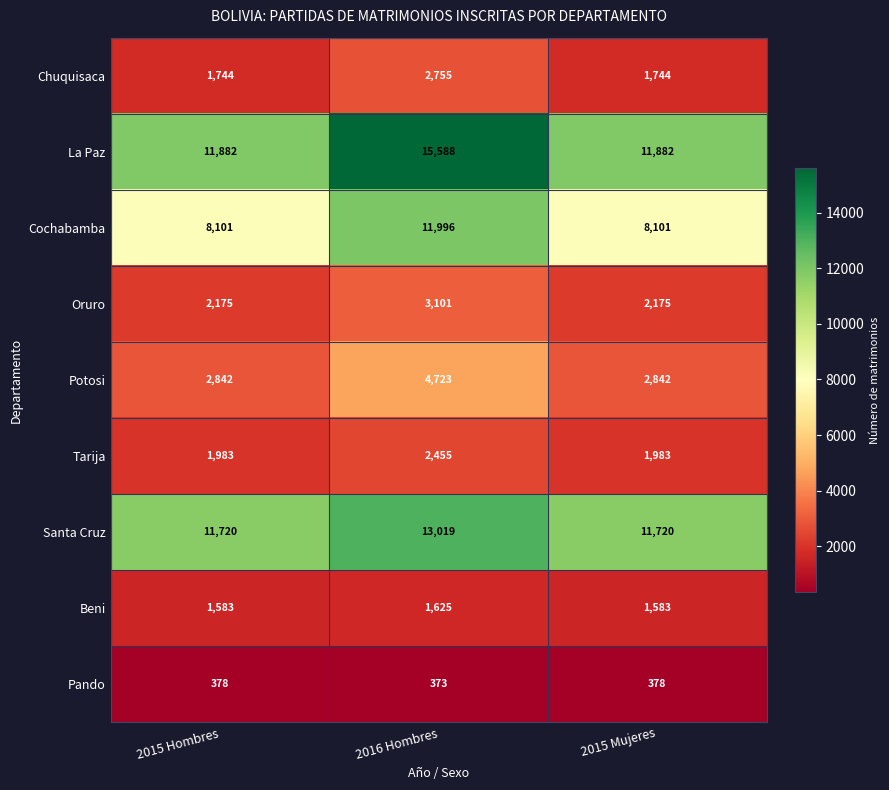

At how many categories does at least one series exceed 715?

3